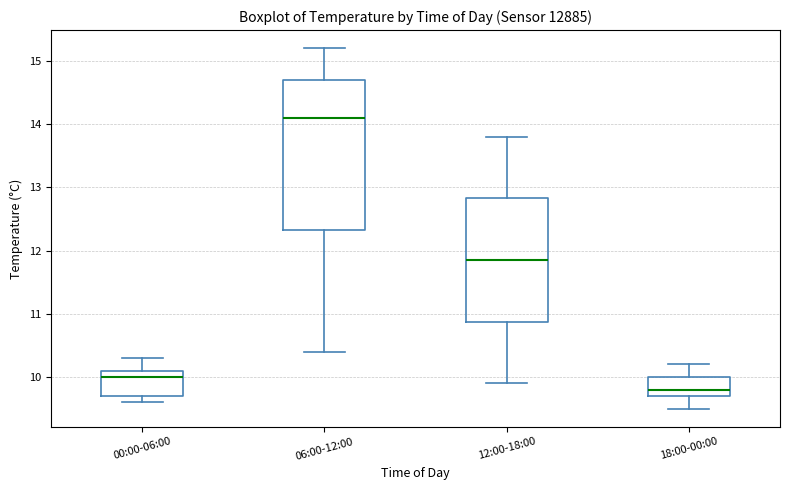

Reading left to right, transcribe this box plot: for each box, give where its median line is, the range the box spans, and where its two whiskers end, as read against the y-axis. The values are not printed on the chart, so give them approximately, as read against the axis.

00:00-06:00: median 10.0, box 9.7 to 10.1, whiskers 9.6 to 10.3
06:00-12:00: median 14.1, box 12.3 to 14.7, whiskers 10.4 to 15.2
12:00-18:00: median 11.9, box 10.9 to 12.8, whiskers 9.9 to 13.8
18:00-00:00: median 9.8, box 9.7 to 10.0, whiskers 9.5 to 10.2